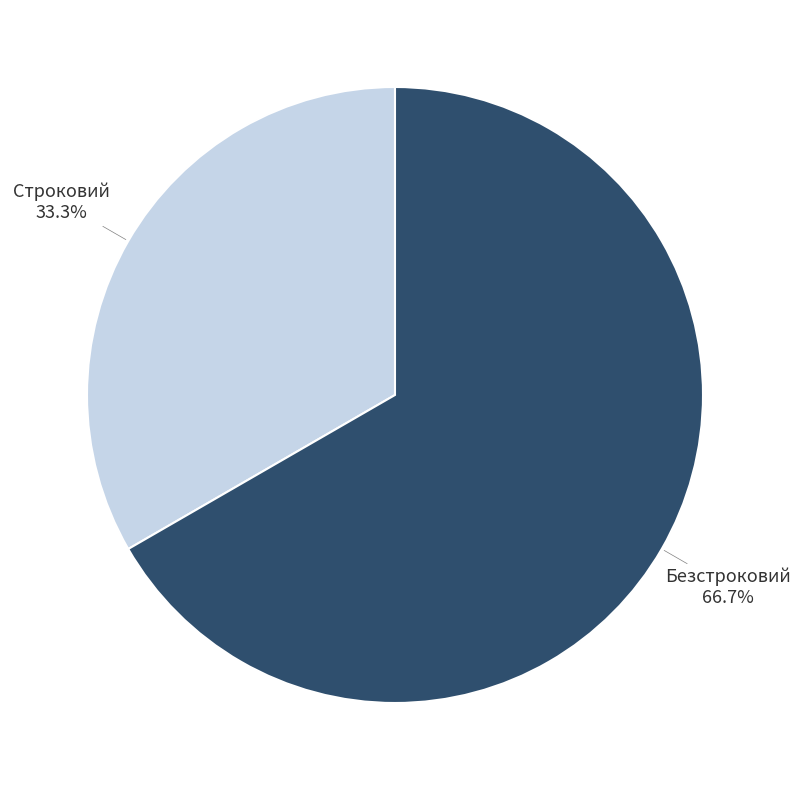

To the nearest percent, what is the difference between the Строковий and Безстроковий slice percentages?

33%